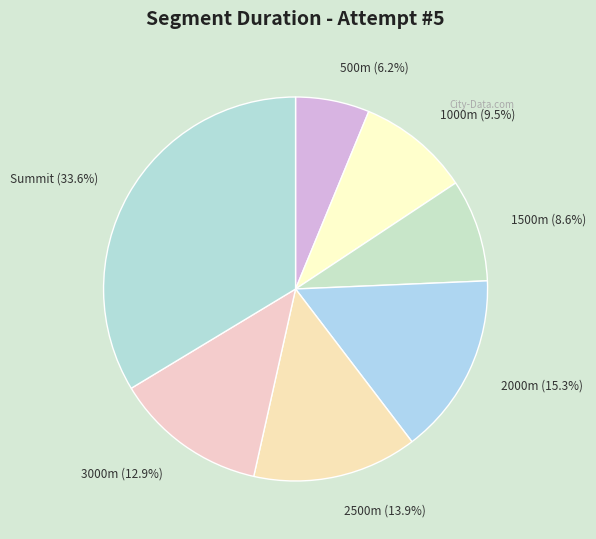

To the nearest percent, what is the difference between the Summit and 2500m slice percentages?

20%